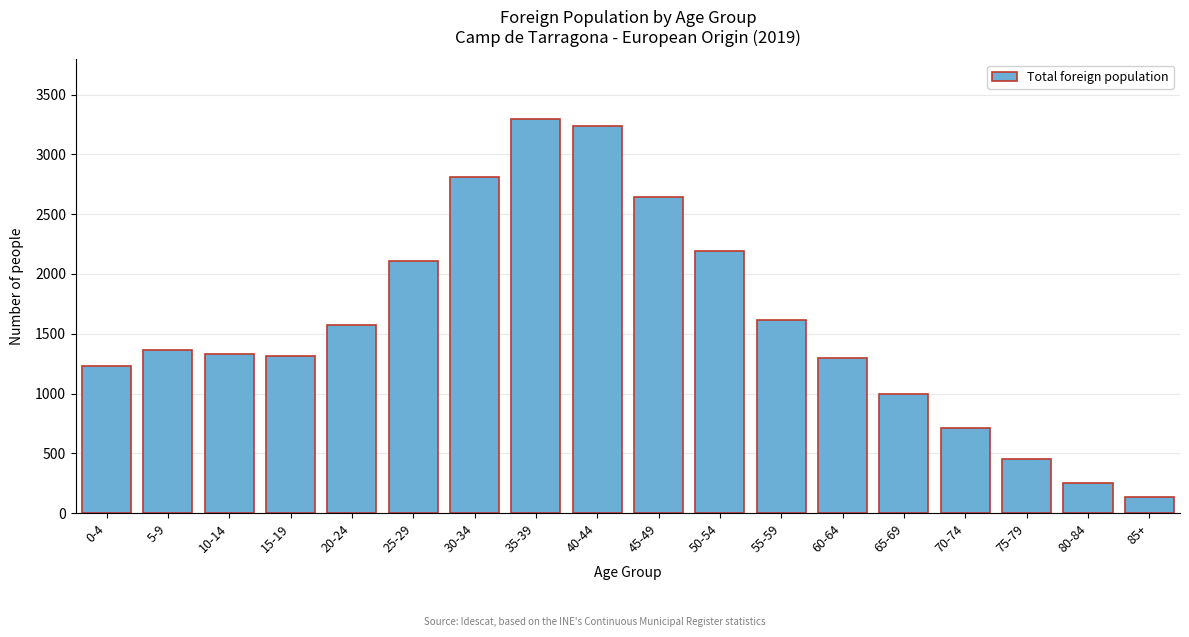

Read the value at 35-39, to the nearest 10.

3300